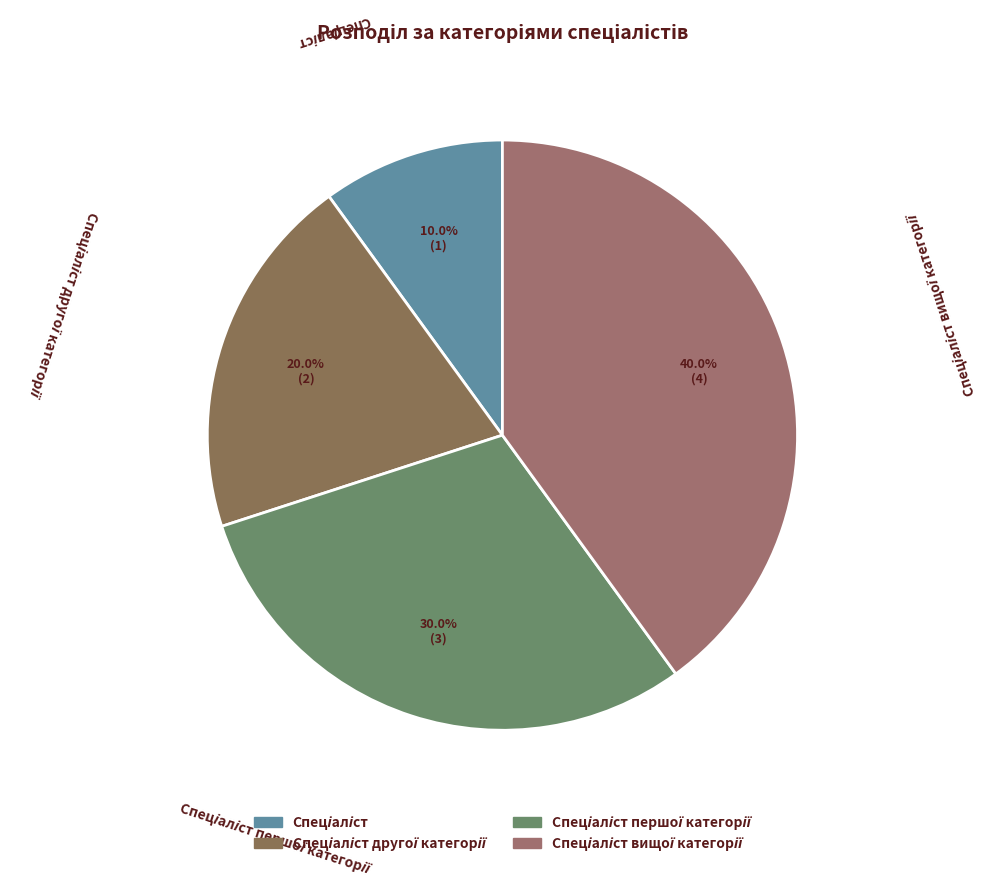

Is there any slice that represents more than half of the pie?

No